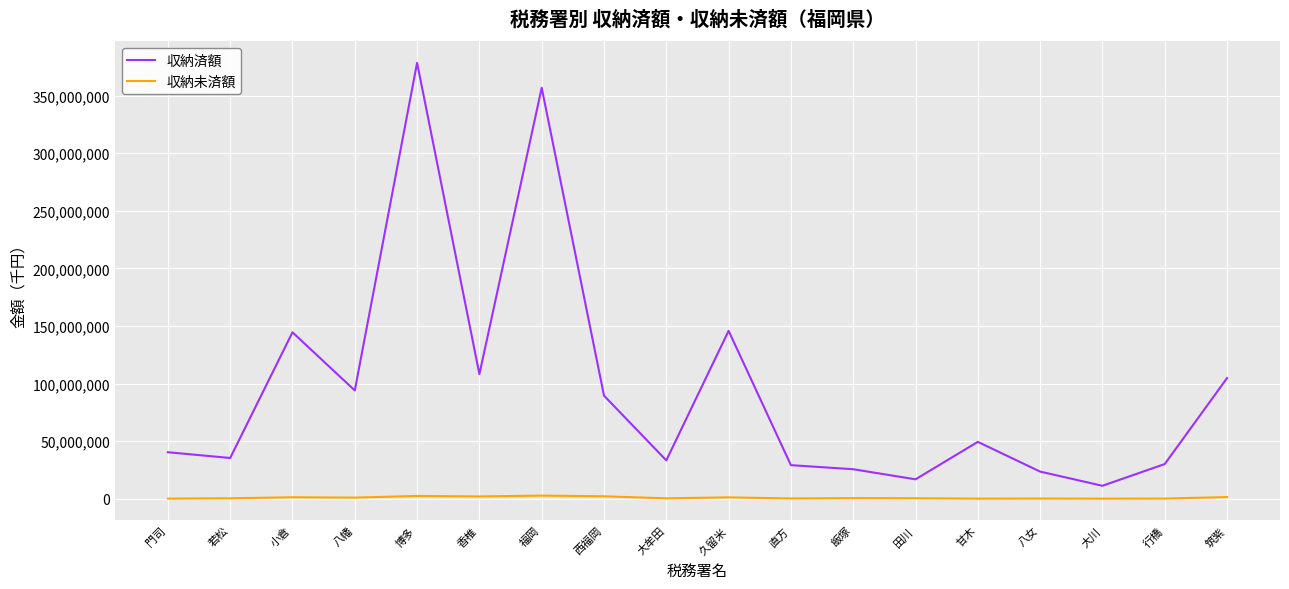

At which category is the sum across all series the highest?

博多